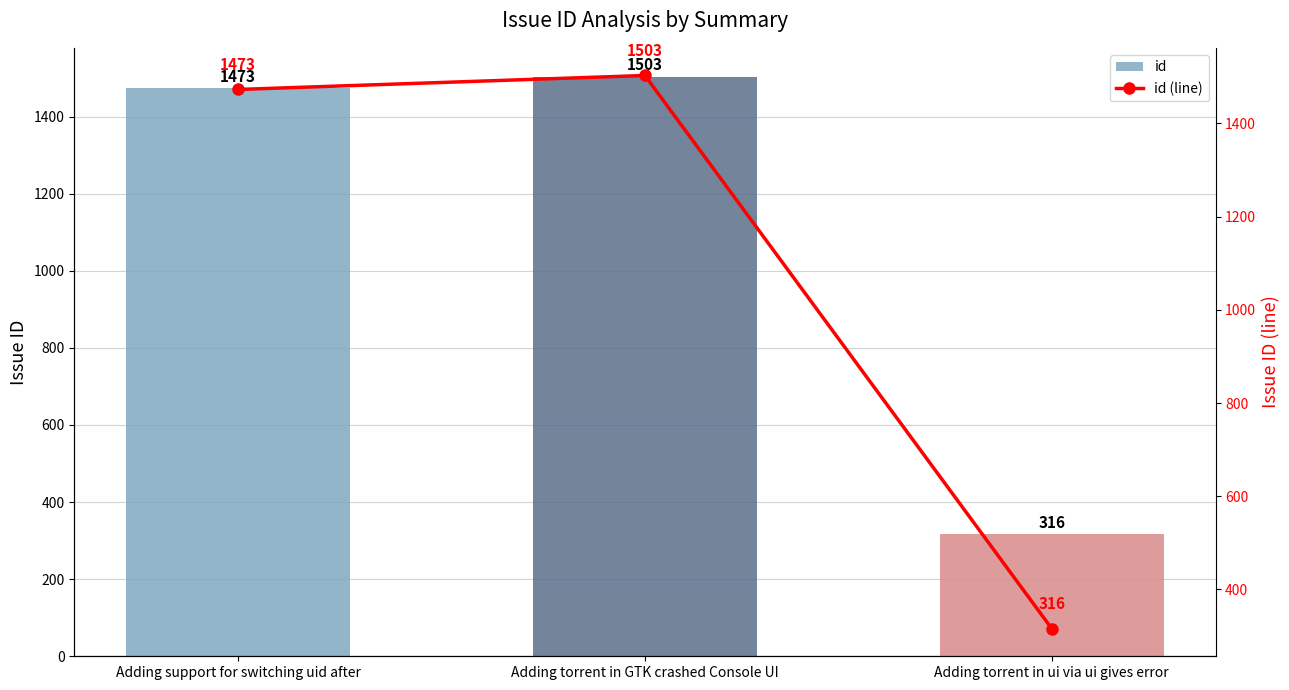

What is the total value across all series at Adding support for switching uid after?

2946